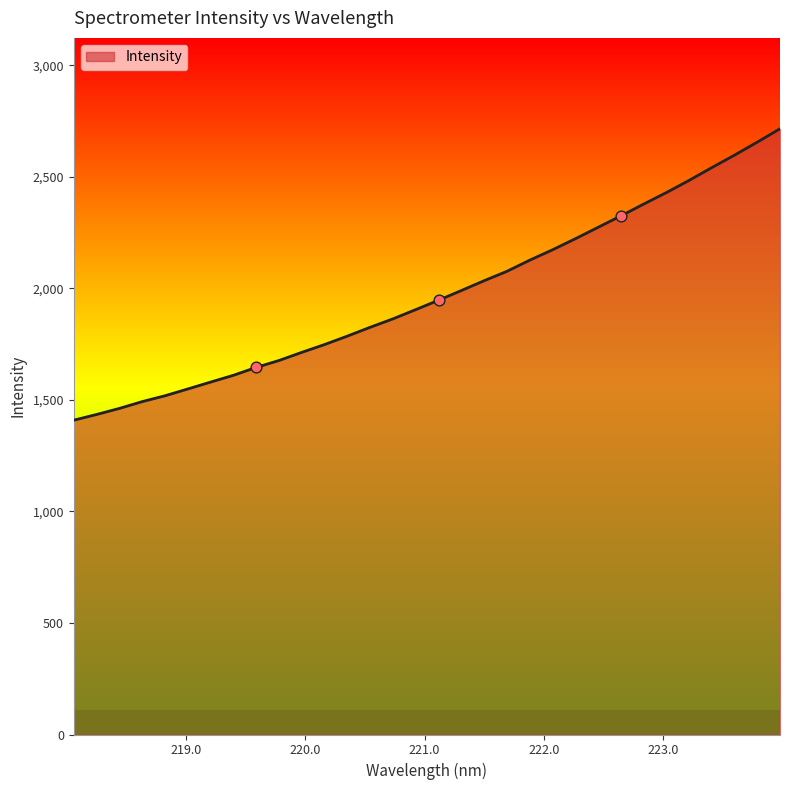

What is the greatest value displayed?

2715.0